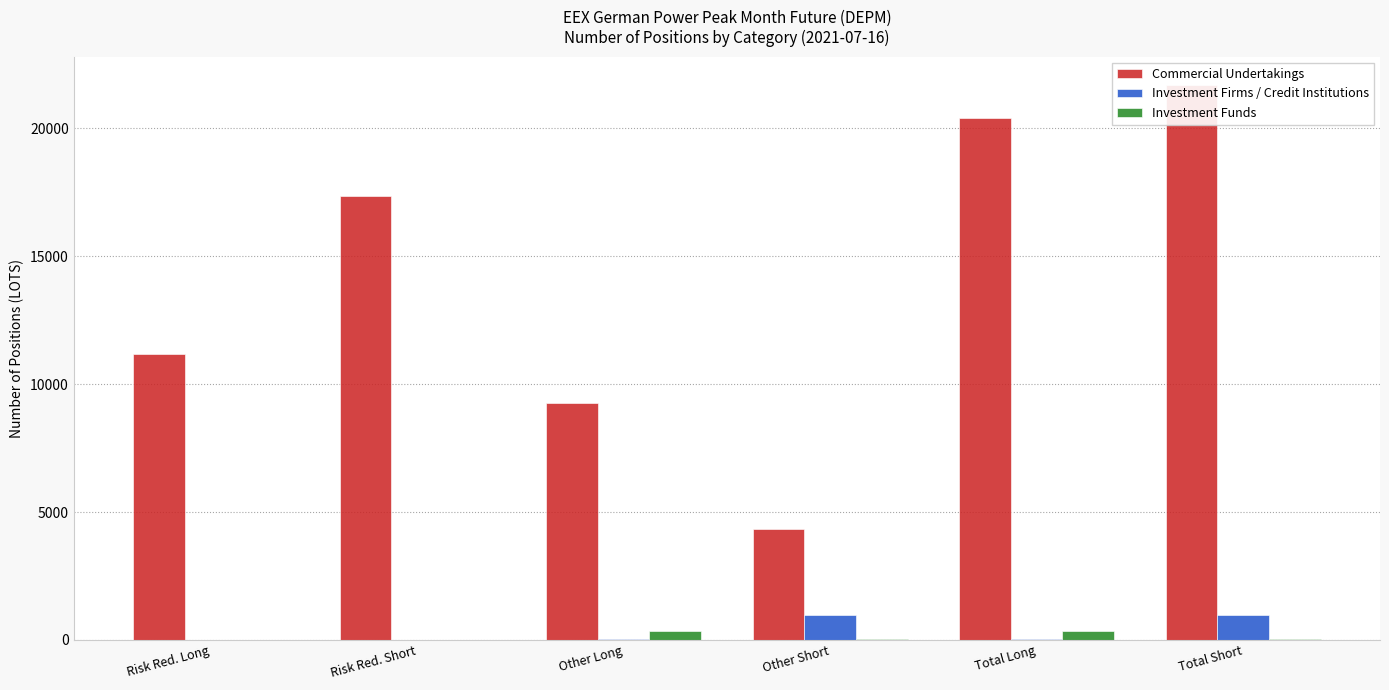

The Investment Firms / Credit Institutions series shows 13 at Total Long. True or false?

False